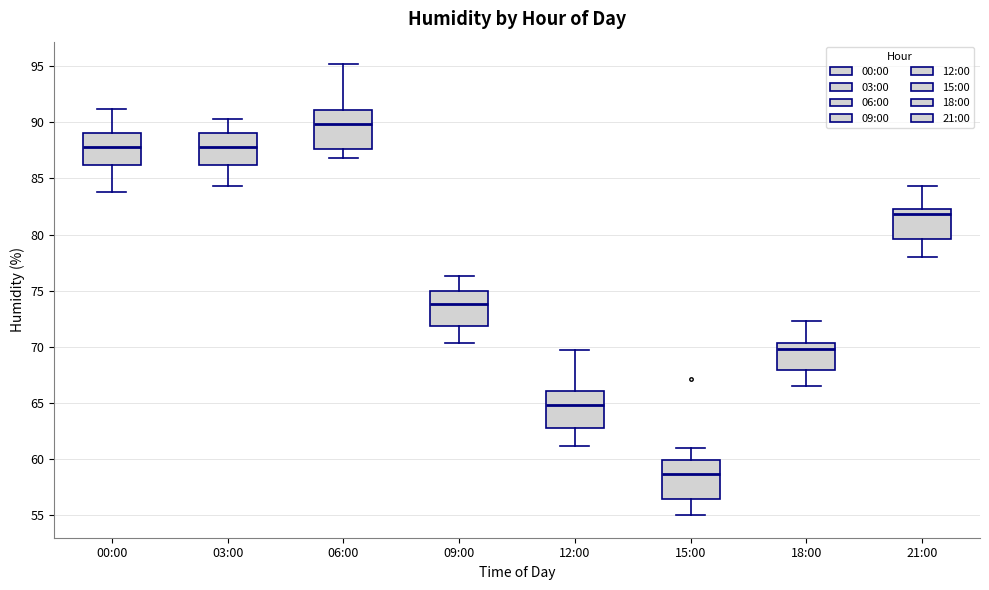

Reading left to right, read every box against the y-axis: the position of its median line, the range the box covers, and the ends of its whiskers. The values are not printed on the chart, so give them approximately, as read against the axis.

00:00: median 88.0, box 86.0 to 89.0, whiskers 84.0 to 91.0
03:00: median 88.0, box 86.0 to 89.0, whiskers 84.5 to 90.5
06:00: median 90.0, box 87.5 to 91.0, whiskers 87.0 to 95.0
09:00: median 74.0, box 72.0 to 75.0, whiskers 70.5 to 76.5
12:00: median 65.0, box 63.0 to 66.0, whiskers 61.0 to 69.5
15:00: median 58.5, box 56.5 to 60.0, whiskers 55.0 to 61.0
18:00: median 70.0, box 68.0 to 70.5, whiskers 66.5 to 72.5
21:00: median 82.0, box 79.5 to 82.5, whiskers 78.0 to 84.5